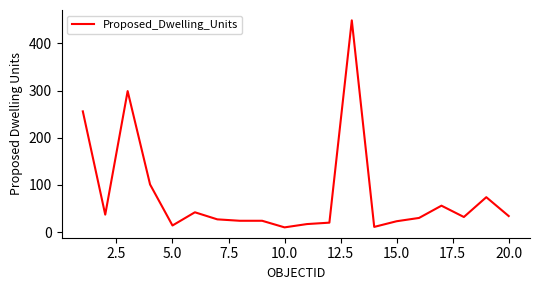

What is the greatest value displayed?

449